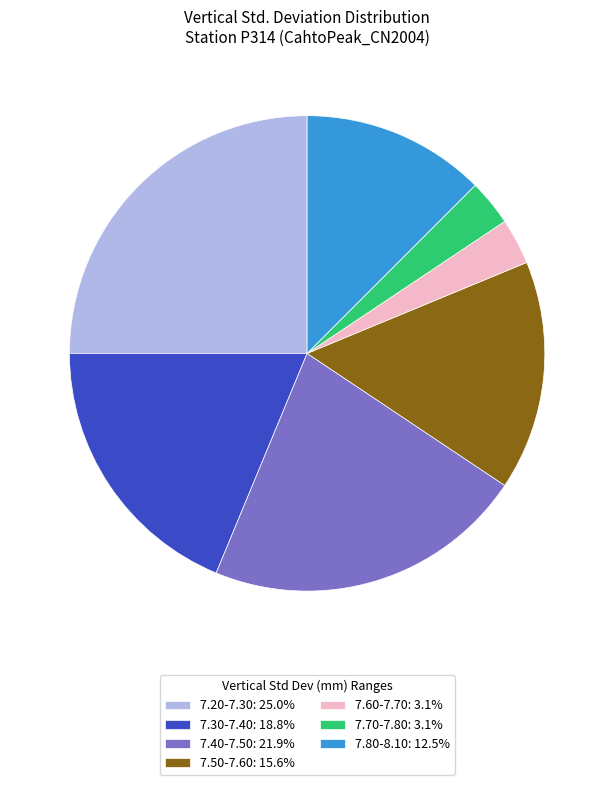

Does 7.50-7.60: 15.6% represent more than half of the total?

No